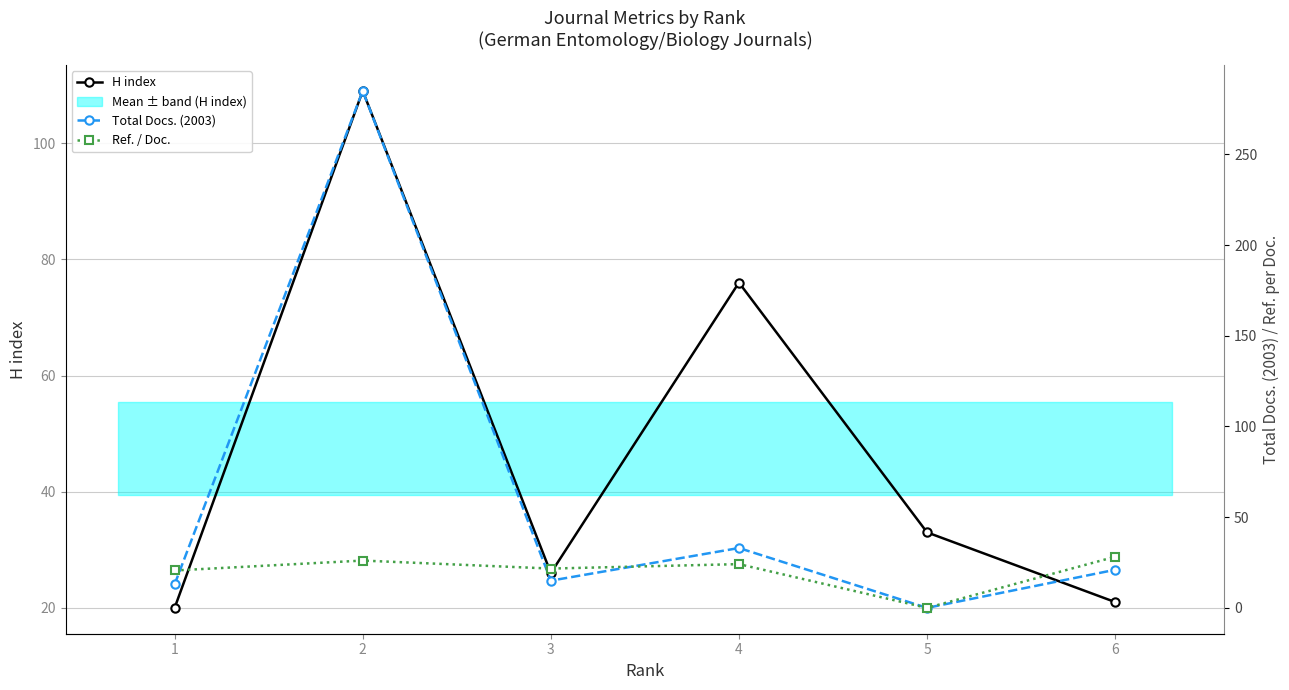

How many intersections are there between H index and Total Docs. (2003)?

2